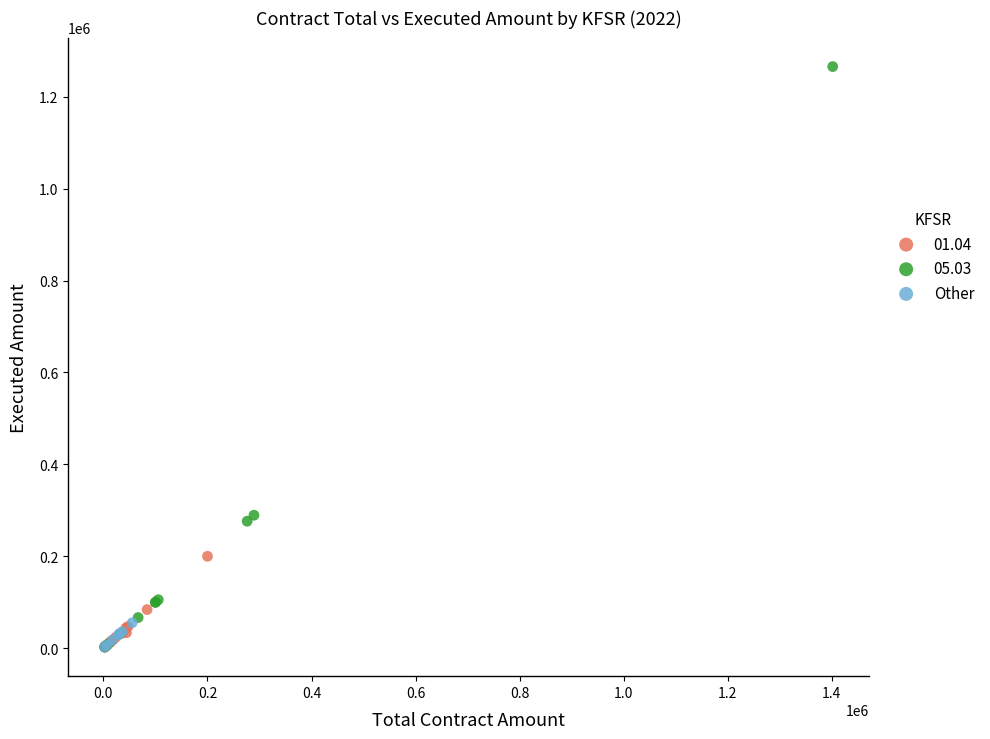

Which series contains the highest Y value?

05.03